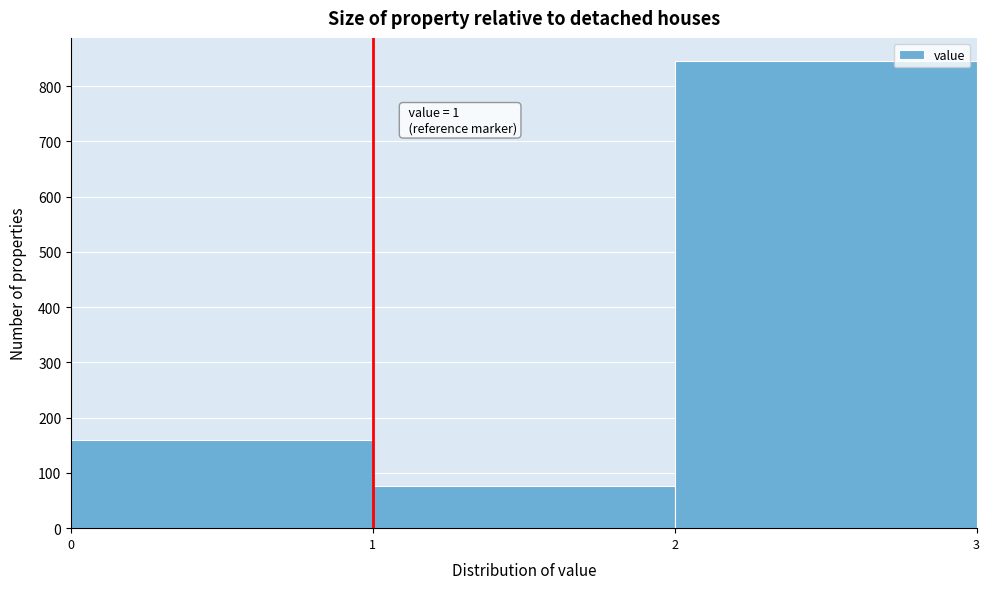

Which range on the x-axis has the tallest bar?

2 to 3